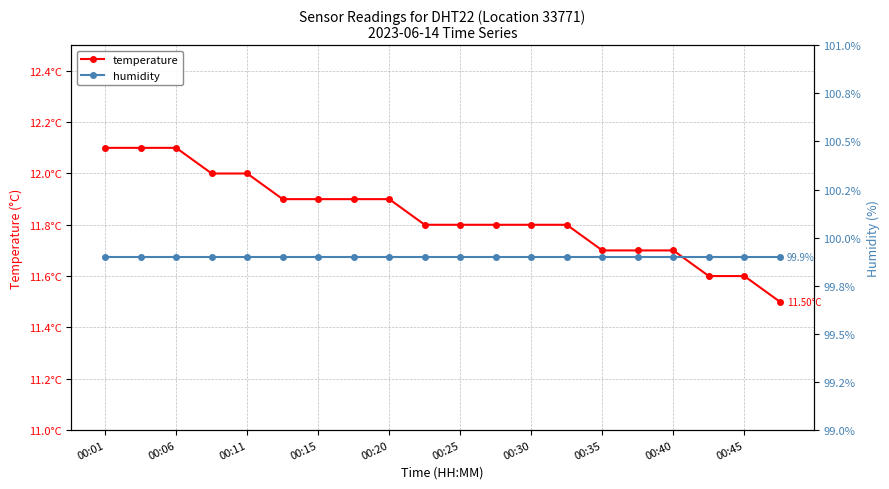

What is the total value across all series at 17?

111.5